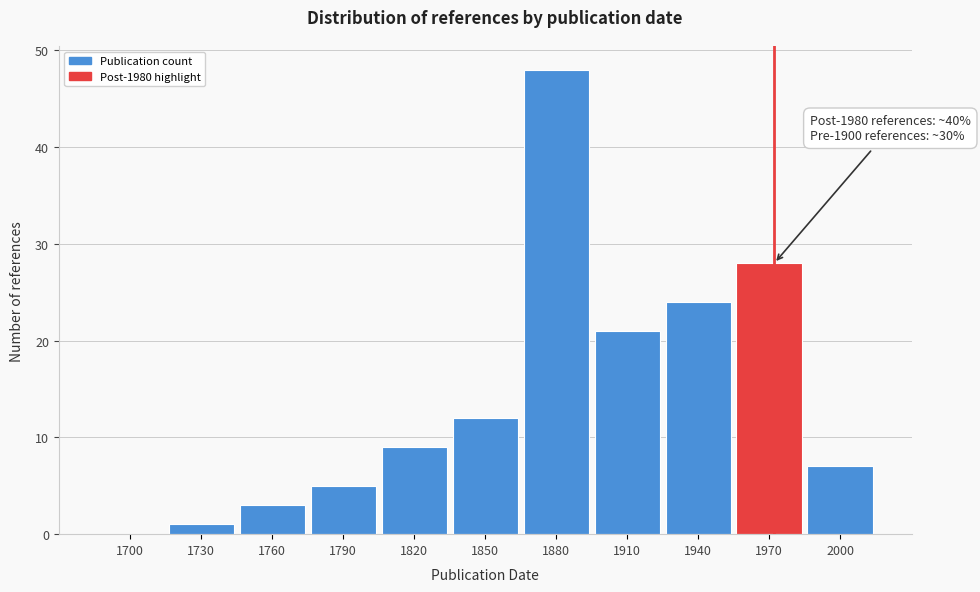

Reading left to right, transcribe all the data shown in this chart.

1700=0	1730=1	1760=3	1790=5	1820=9	1850=12	1880=48	1910=21	1940=24	1970=28	2000=7